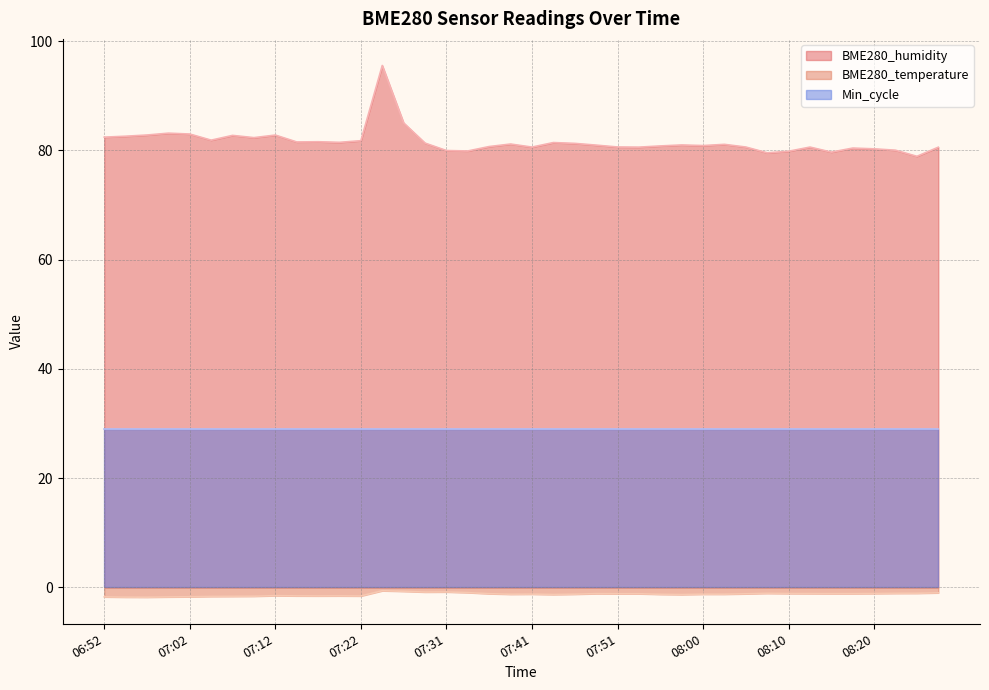

At how many categories does at least one series exceed 69?

40